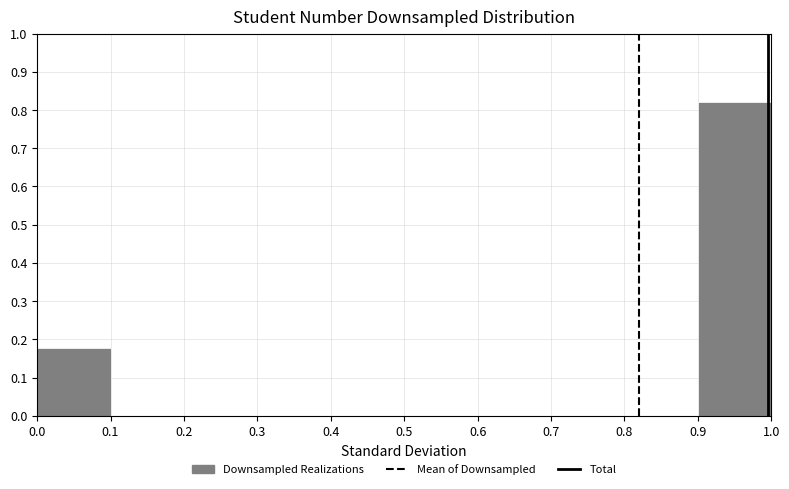

Which range on the x-axis has the tallest bar?

0.9 to 1.0